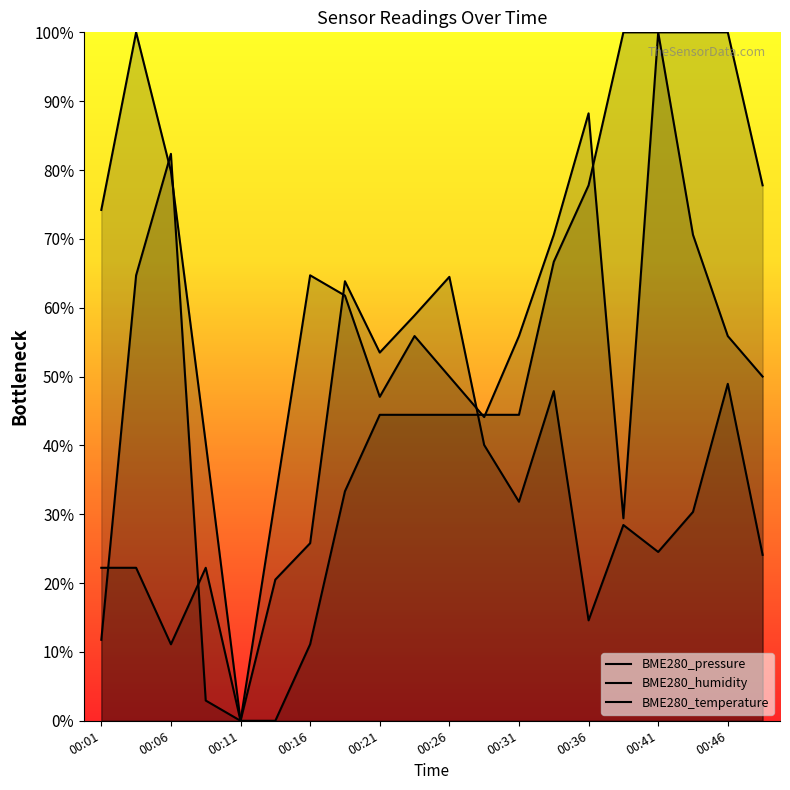

Between 00:01 and 00:26, which series saw the biggest shift?

BME280_humidity (line)